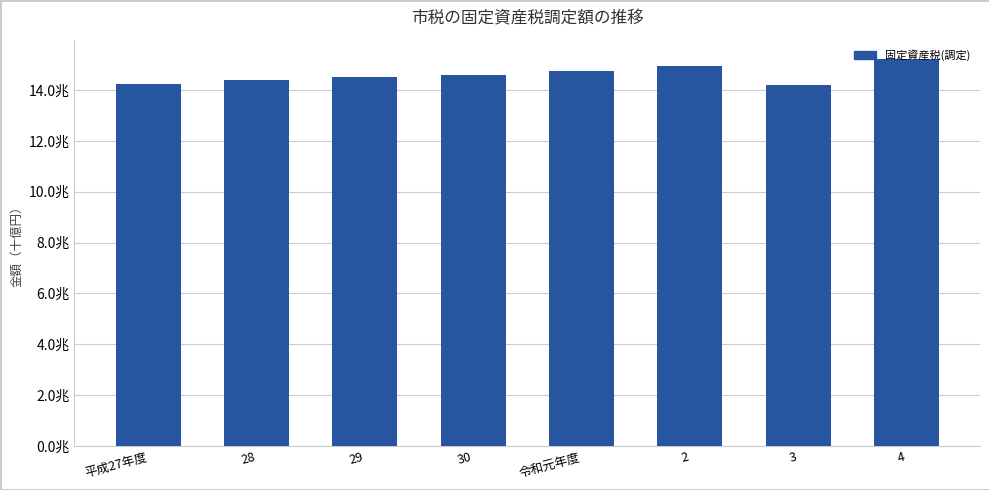

What is the sum of the values at 4 and 29?

29736955